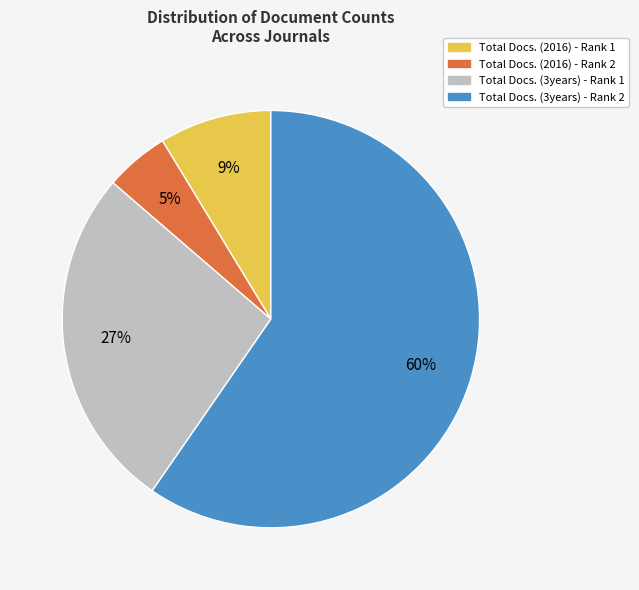

Which slice represents more than half of the pie?

Total Docs. (3years) - Rank 2